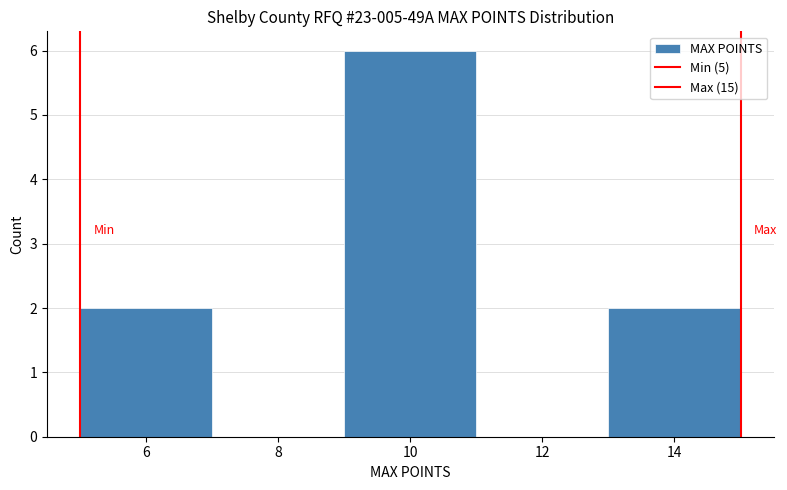

Reading left to right, list every bar in this chart as the range it spans on the x-axis followed by its height. The values are not printed on the chart, so give them approximately, as read against the axis.

5 to 7: 2
7 to 9: 0
9 to 11: 6
11 to 13: 0
13 to 15: 2